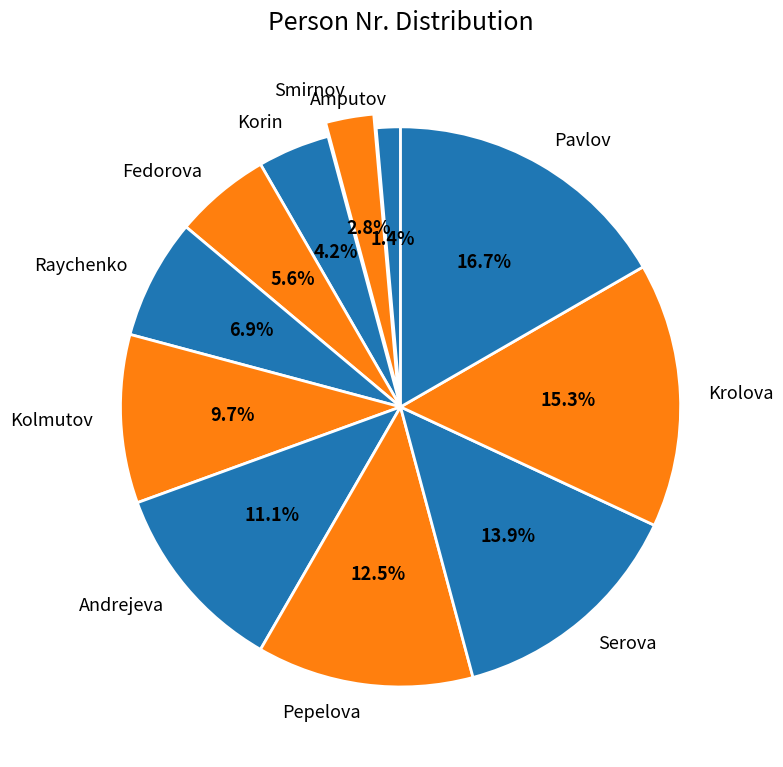

To the nearest percent, what is the combined percentage of Krolova and Fedorova?

21%